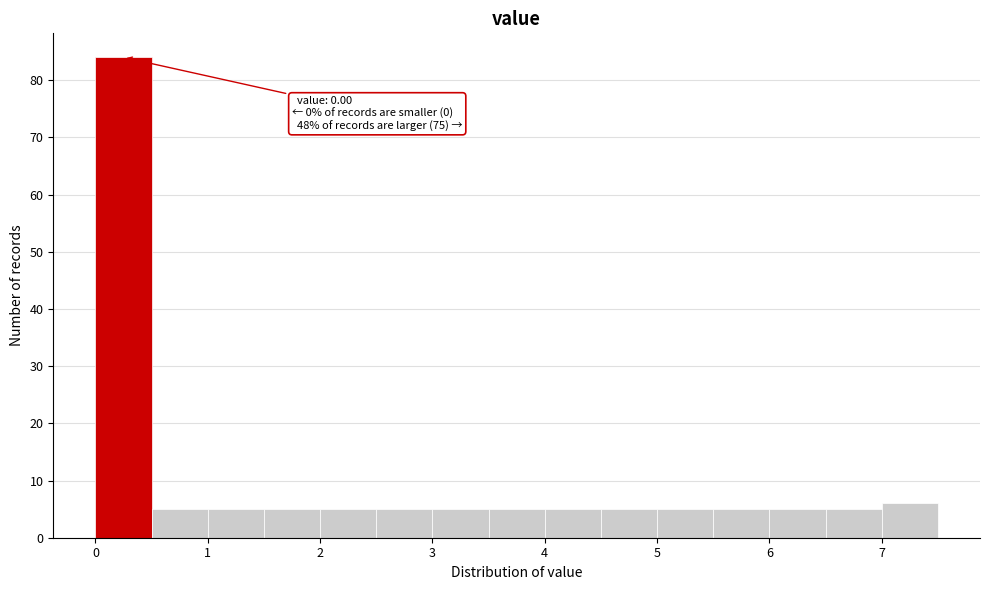

Over which range of the x-axis is the bar tallest?

0.0 to 0.5